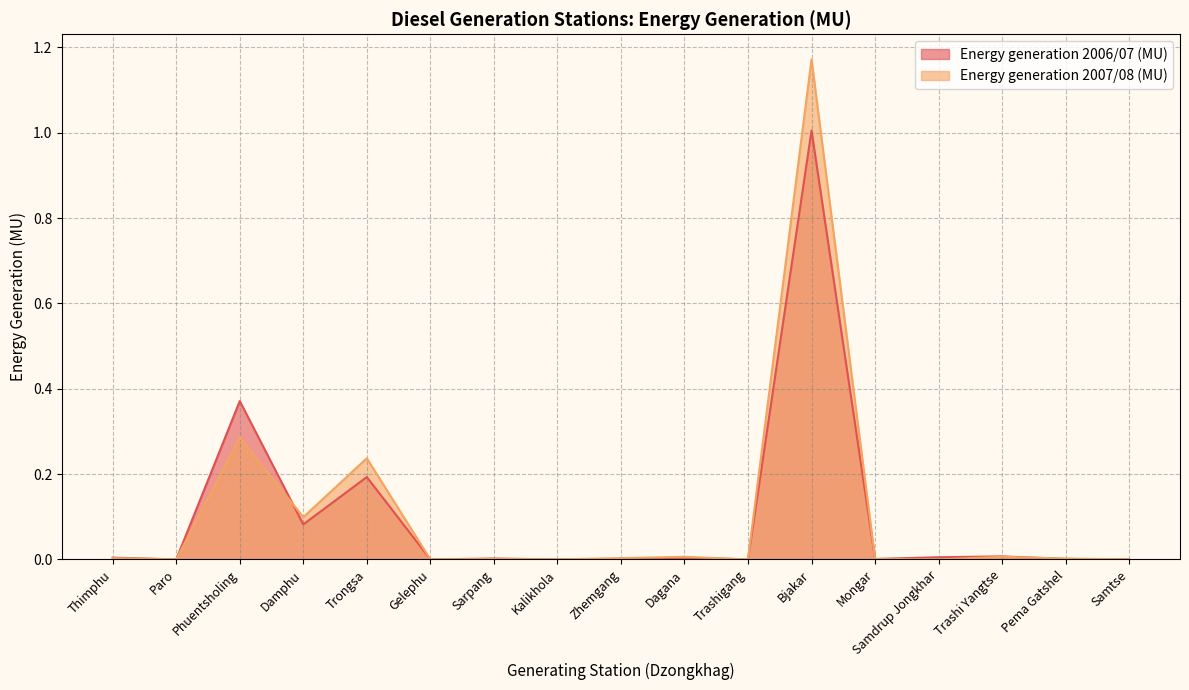

At which category does Energy generation 2006/07 (MU) reach its first local valley?

Paro